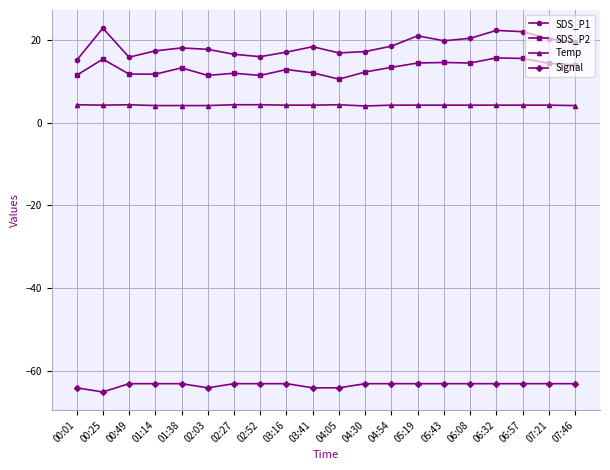

True or false: Signal and SDS_P2 cross at least once.

False